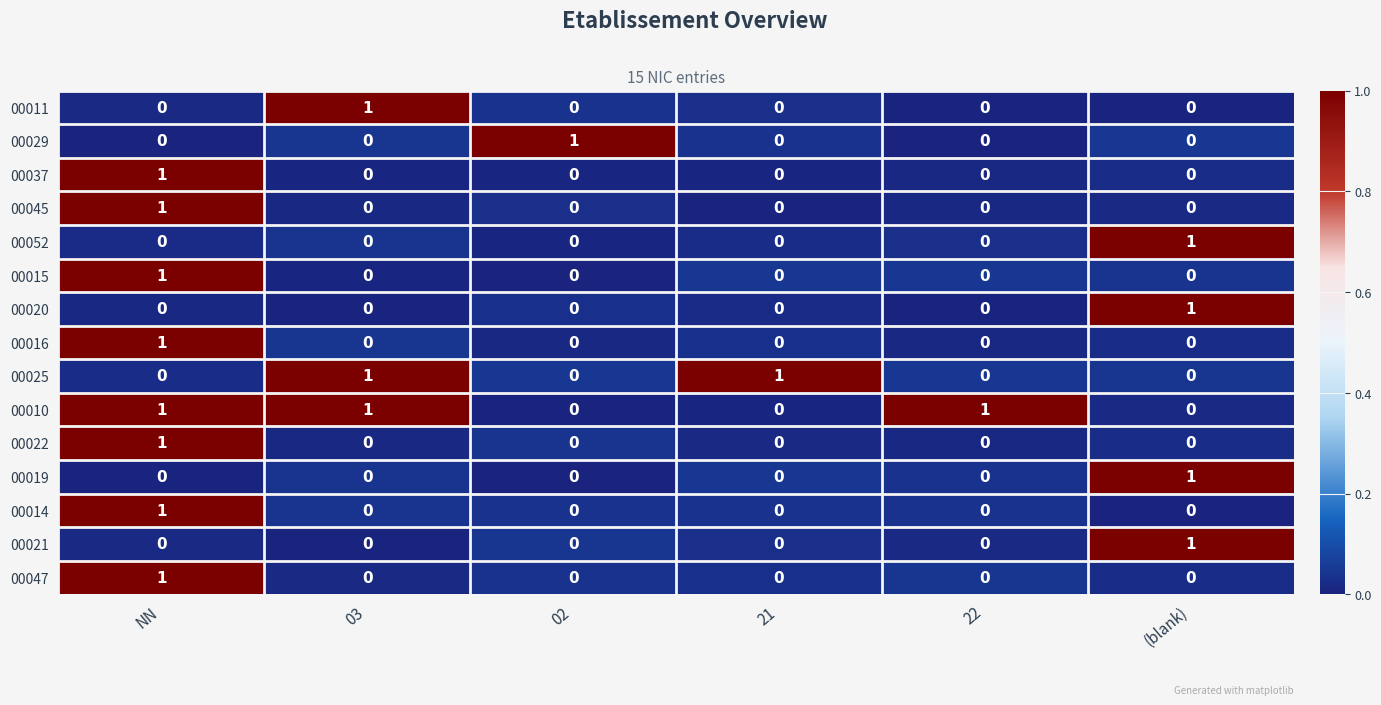

What is the maximum value shown in the chart?

1